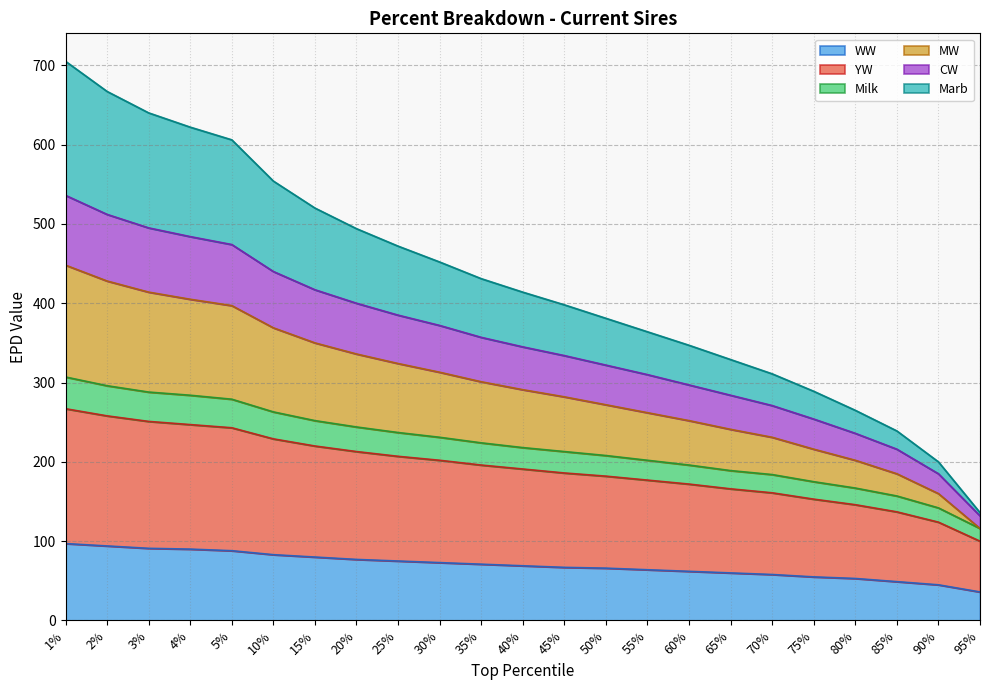

Is the value of WW at 65% greater than the value of CW at 15%?

No